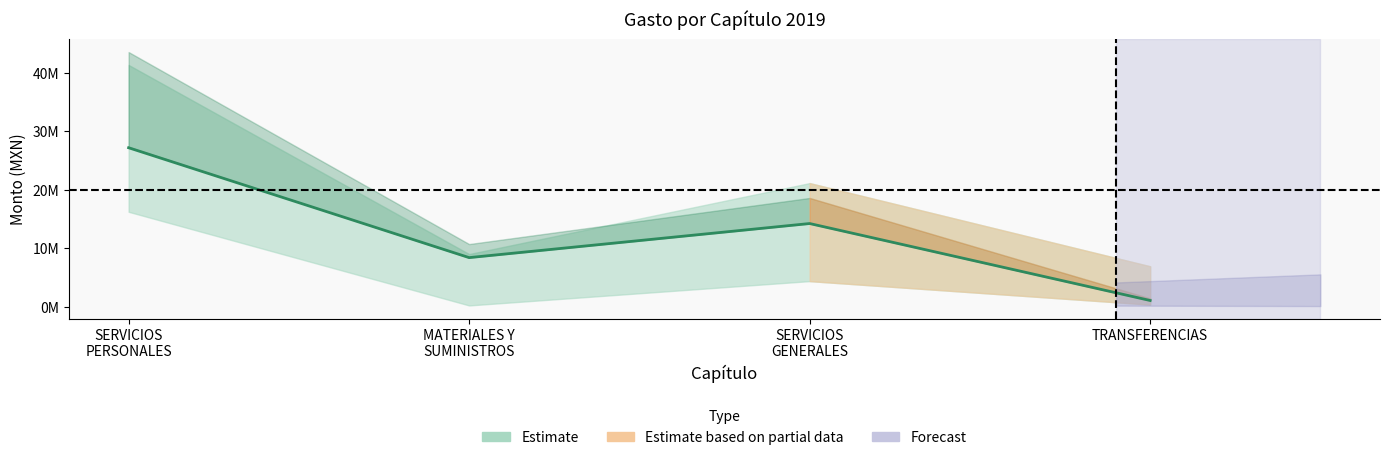

How many interior local valleys does the Gasto comprometido series have?

1